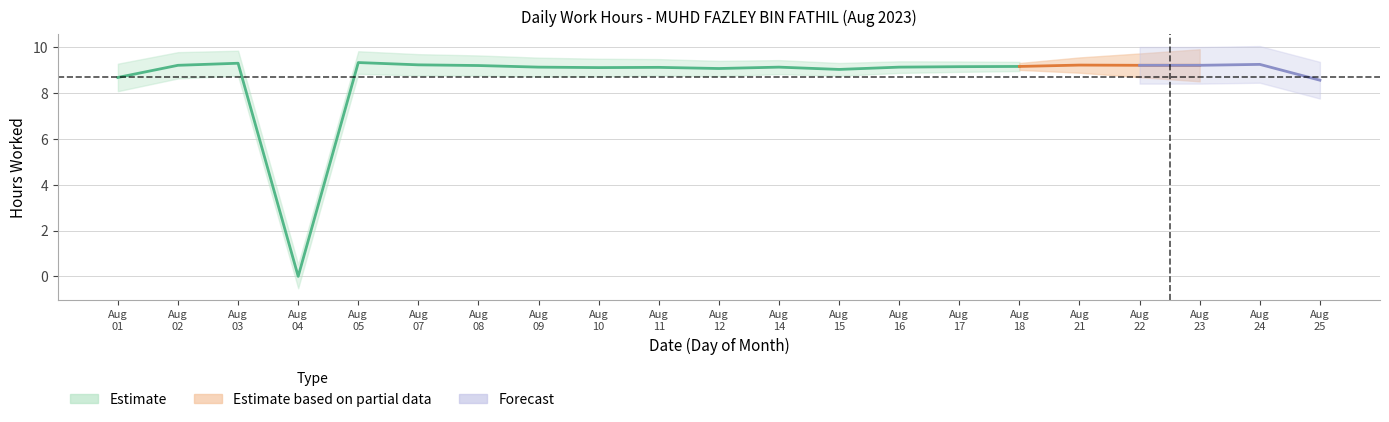

Which category has the lowest value across all series?

4